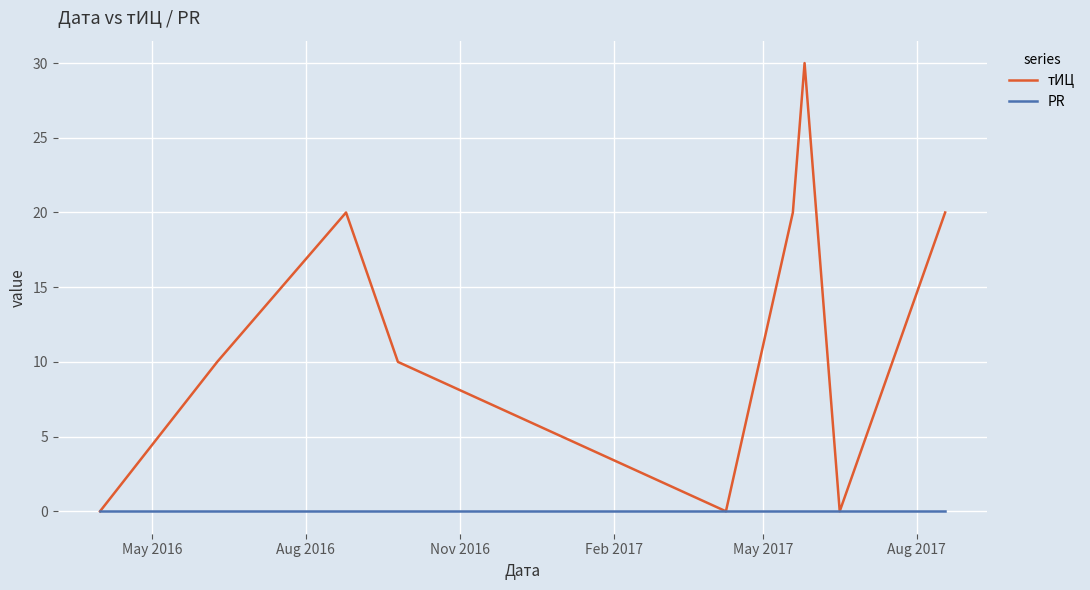

Which series has the largest range (max minus min)?

тИЦ